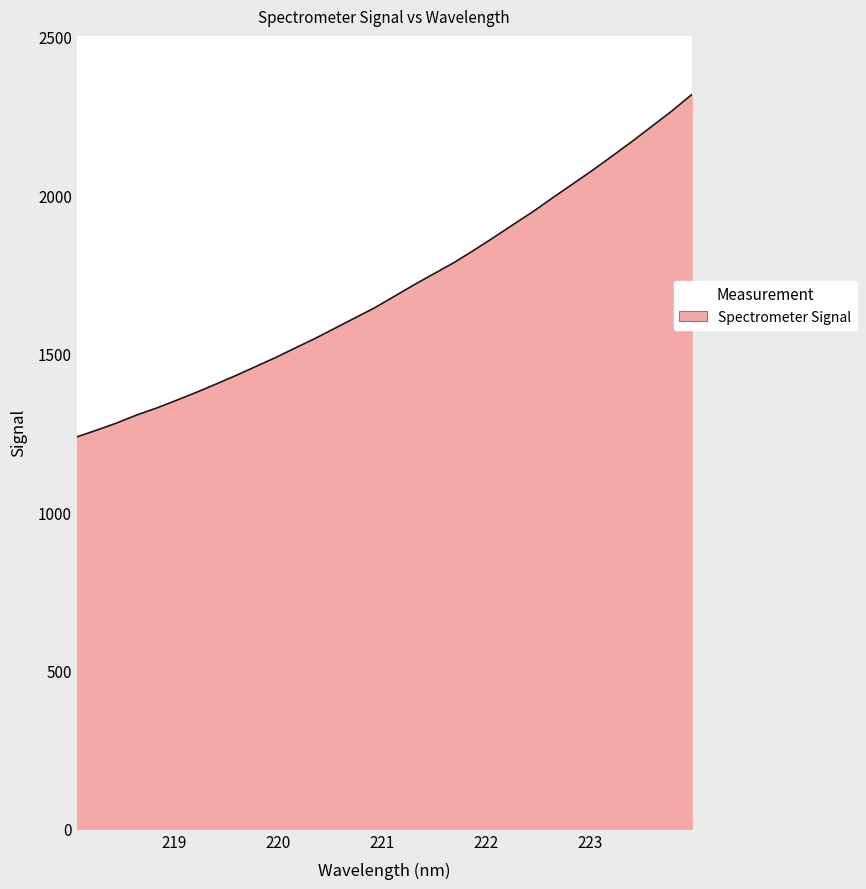

What is the average value?

1703.8